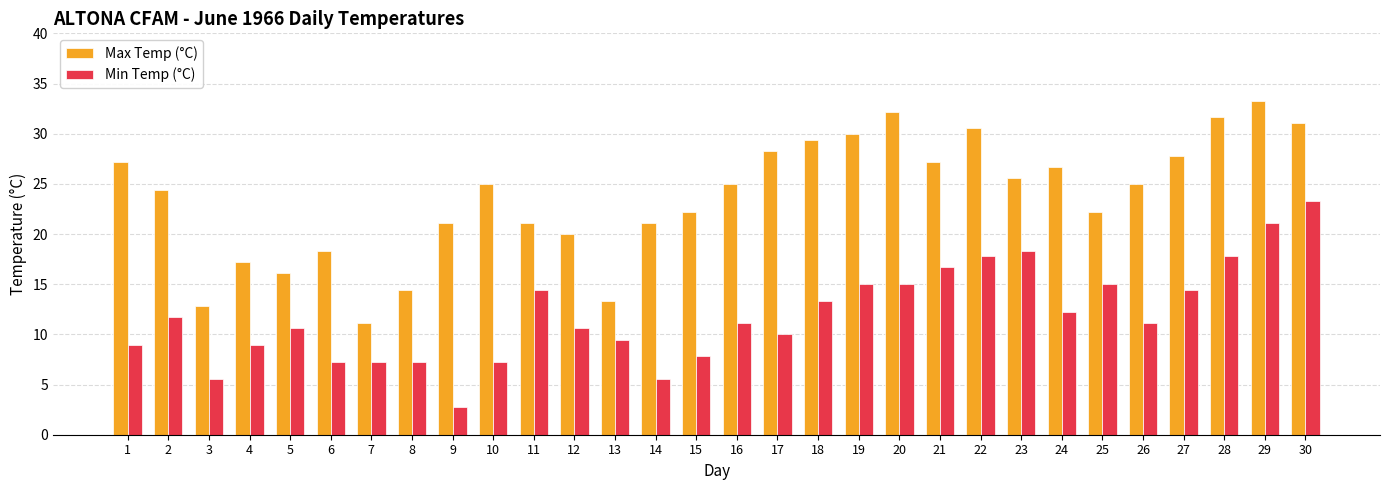

Reading left to right, transcribe all the data shown in this chart.

Max Temp (°C): 27.2	24.4	12.8	17.2	16.1	18.3	11.1	14.4	21.1	25.0	21.1	20.0	13.3	21.1	22.2	25.0	28.3	29.4	30.0	32.2	27.2	30.6	25.6	26.7	22.2	25.0	27.8	31.7	33.3	31.1
Min Temp (°C): 8.9	11.7	5.6	8.9	10.6	7.2	7.2	7.2	2.8	7.2	14.4	10.6	9.4	5.6	7.8	11.1	10.0	13.3	15.0	15.0	16.7	17.8	18.3	12.2	15.0	11.1	14.4	17.8	21.1	23.3